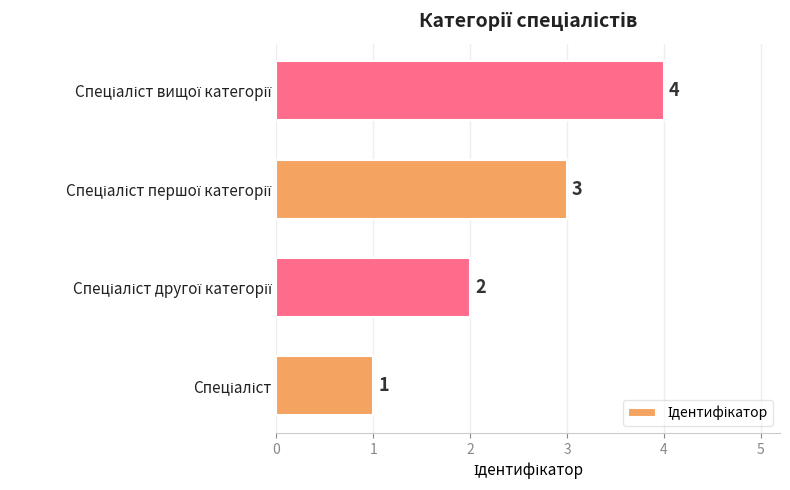

What is the sum of all values?

10